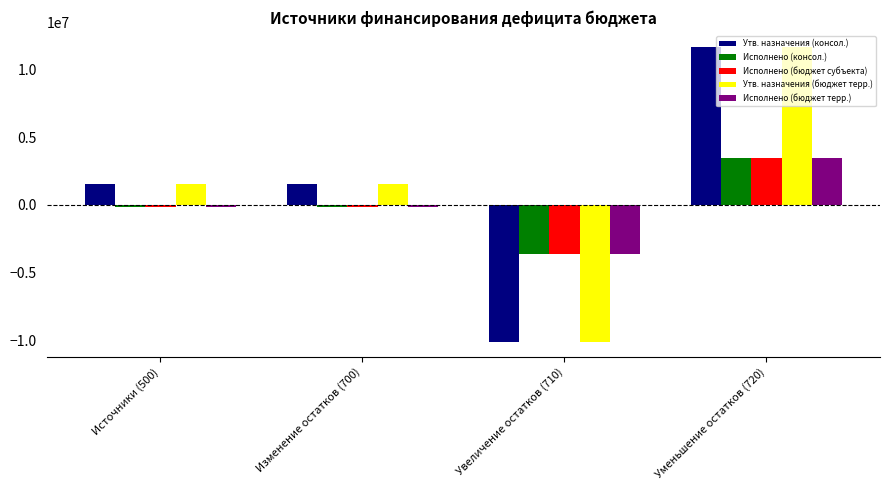

At which category is the sum across all series the highest?

Уменьшение остатков (720)